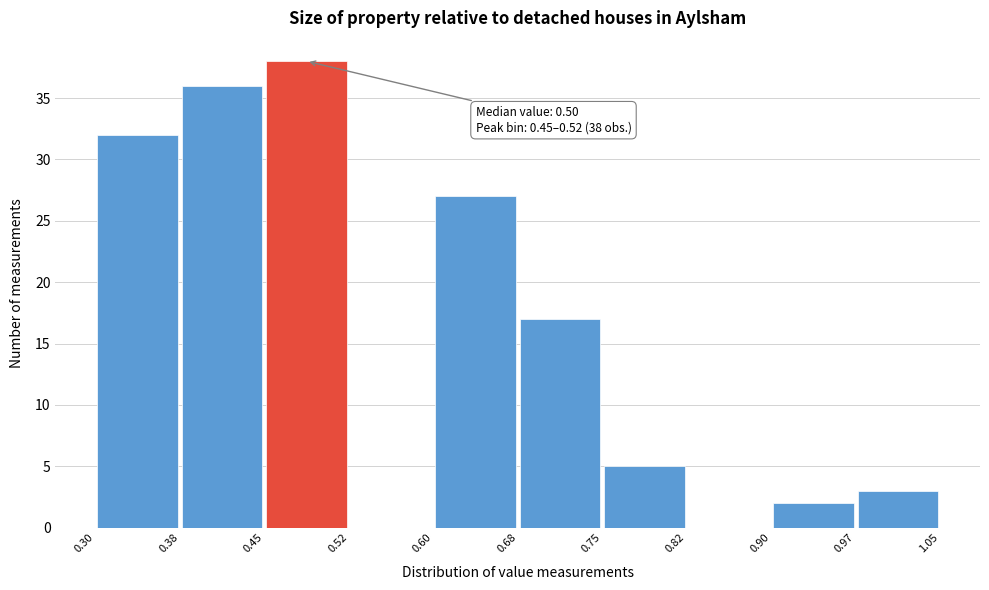

Over which range of the x-axis is the bar tallest?

0.45 to 0.52